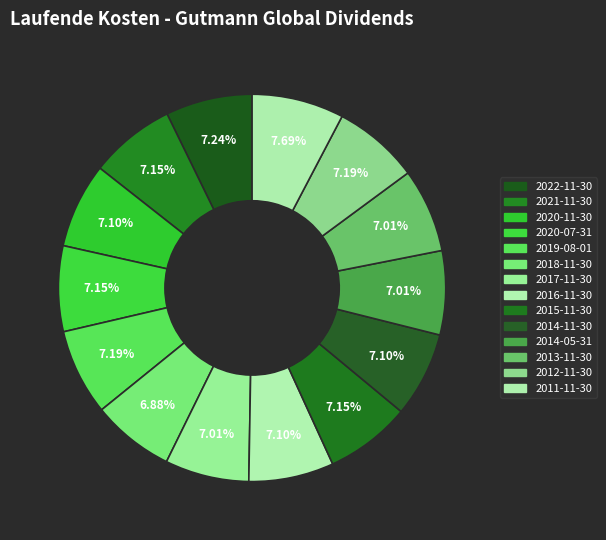

True or false: 2016-11-30 accounts for 19% of the total.

False